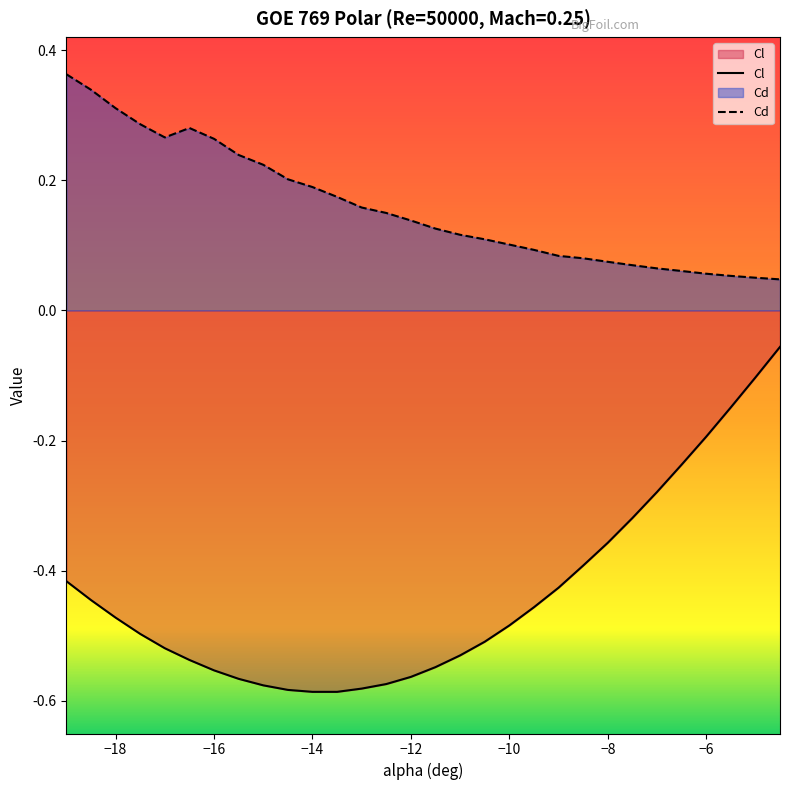

Which series has the largest range (max minus min)?

Cl